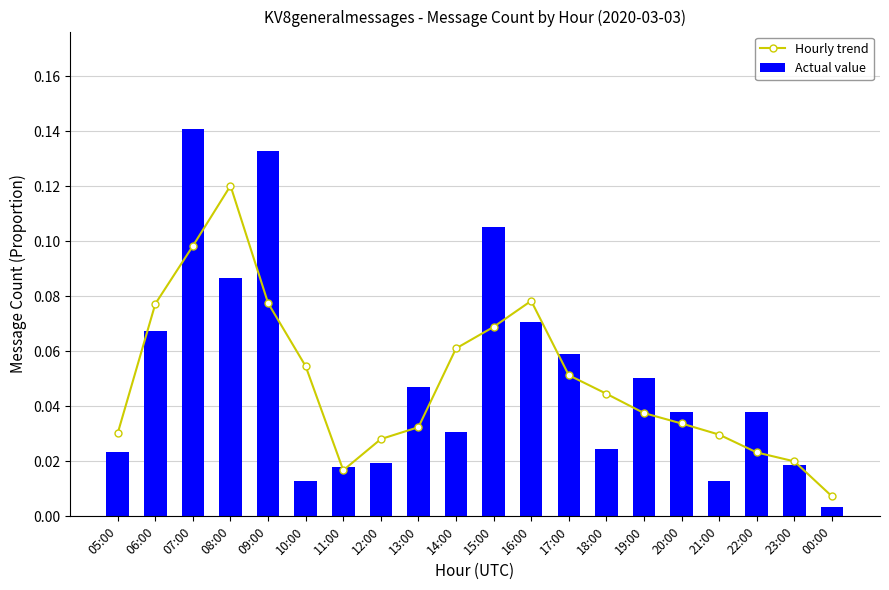

Are the bars horizontal?

No